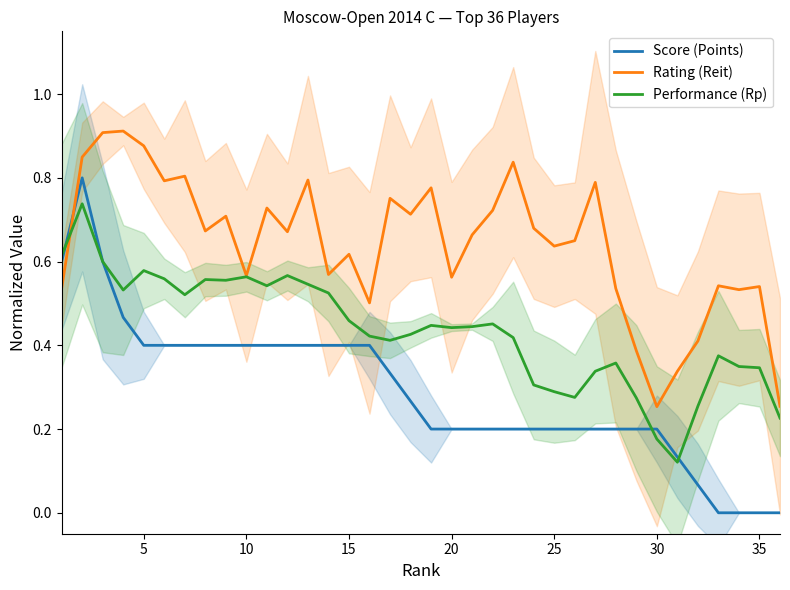

Reading right to left, extract all data points from this chart.

Score (Points): 0.0	0.0	0.0	0.0	0.1	0.1	0.2	0.2	0.2	0.2	0.2	0.2	0.2	0.2	0.2	0.2	0.2	0.2	0.3	0.3	0.4	0.4	0.4	0.4	0.4	0.4	0.4	0.4	0.4	0.4	0.4	0.4	0.5	0.6	0.8	0.6
Rating (Reit): 0.3	0.5	0.5	0.5	0.4	0.3	0.3	0.4	0.5	0.8	0.6	0.6	0.7	0.8	0.7	0.7	0.6	0.8	0.7	0.8	0.5	0.6	0.6	0.8	0.7	0.7	0.6	0.7	0.7	0.8	0.8	0.9	0.9	0.9	0.8	0.5
Performance (Rp): 0.2	0.3	0.3	0.4	0.3	0.1	0.2	0.3	0.4	0.3	0.3	0.3	0.3	0.4	0.5	0.4	0.4	0.4	0.4	0.4	0.4	0.5	0.5	0.5	0.6	0.5	0.6	0.6	0.6	0.5	0.6	0.6	0.5	0.6	0.7	0.6